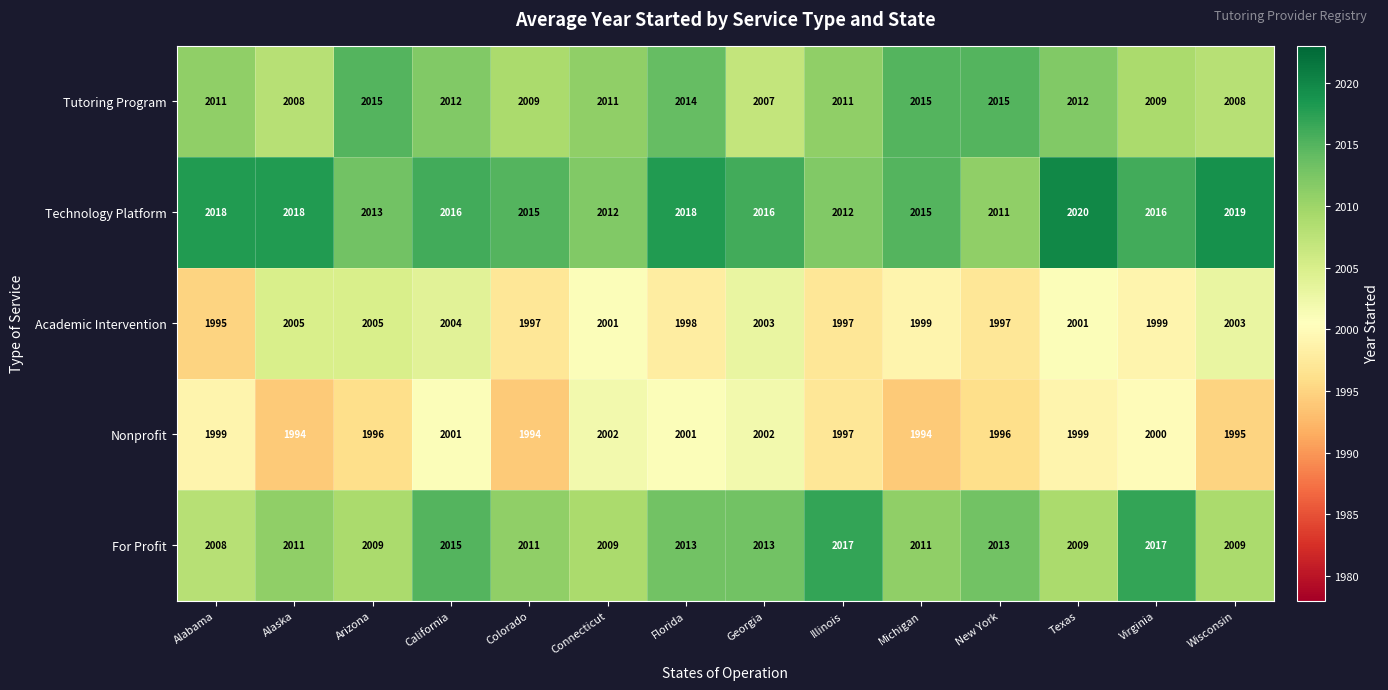

Which series has the largest range (max minus min)?

Academic Intervention